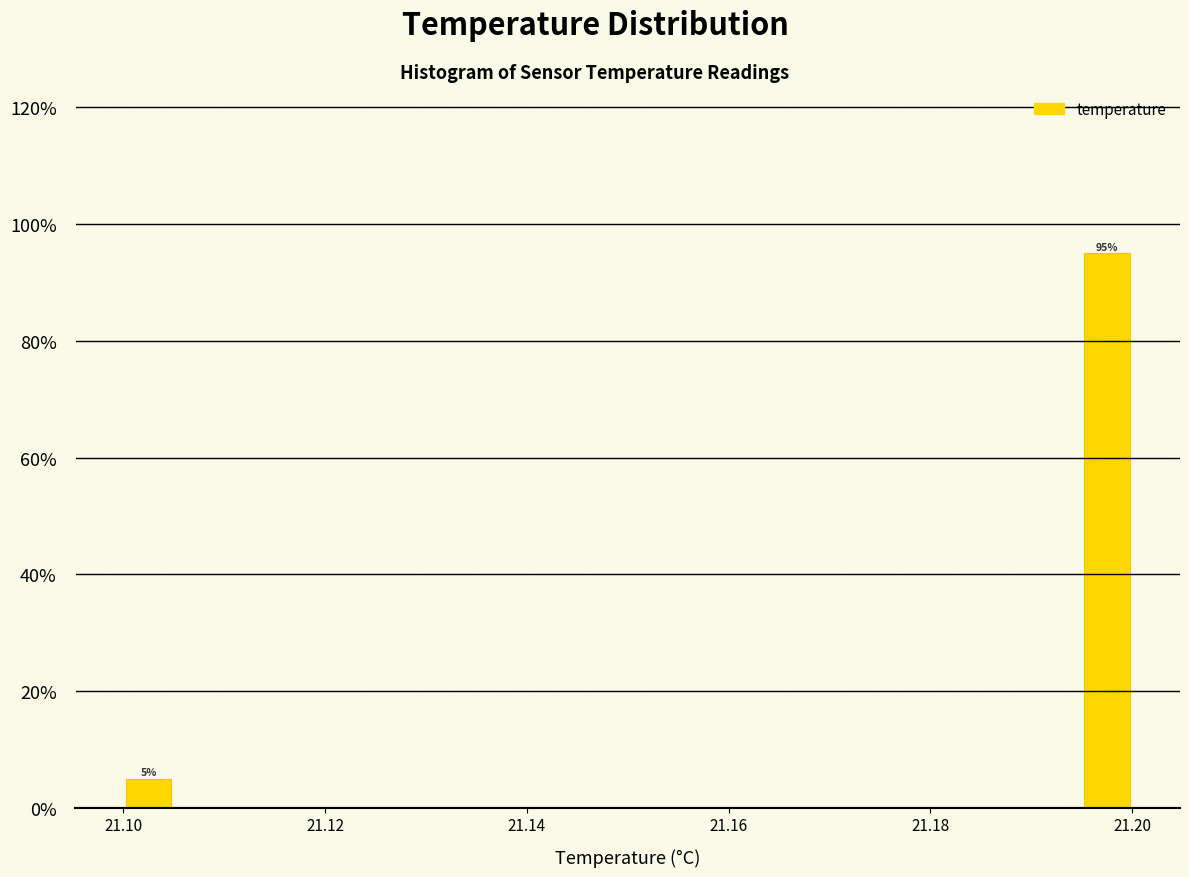

Around what value on the x-axis is the tallest bar? Give the approximate position of its centre, as read against the axis.

21.198